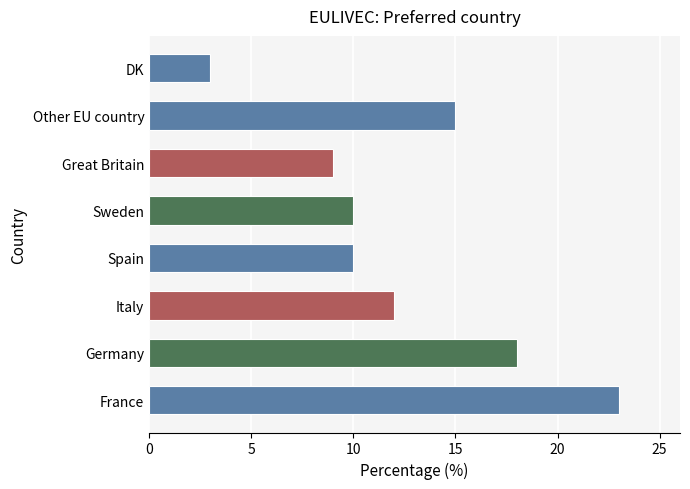

Is it true that the value at France is 23?

True